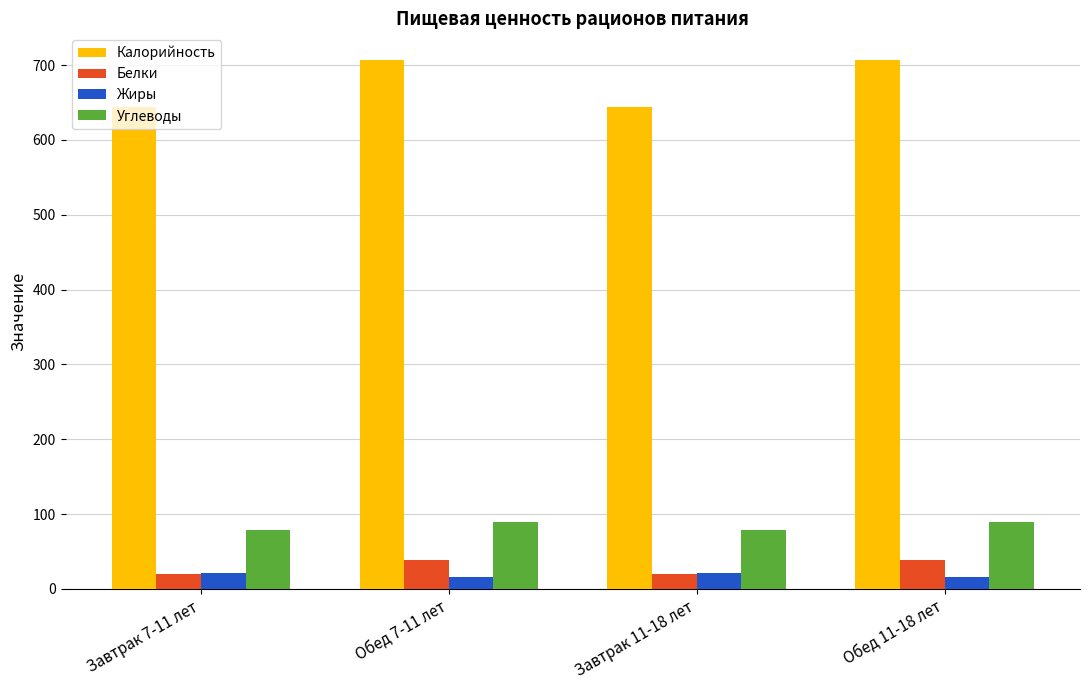

What is the label of the 2nd bar from the left?

Обед 7-11 лет